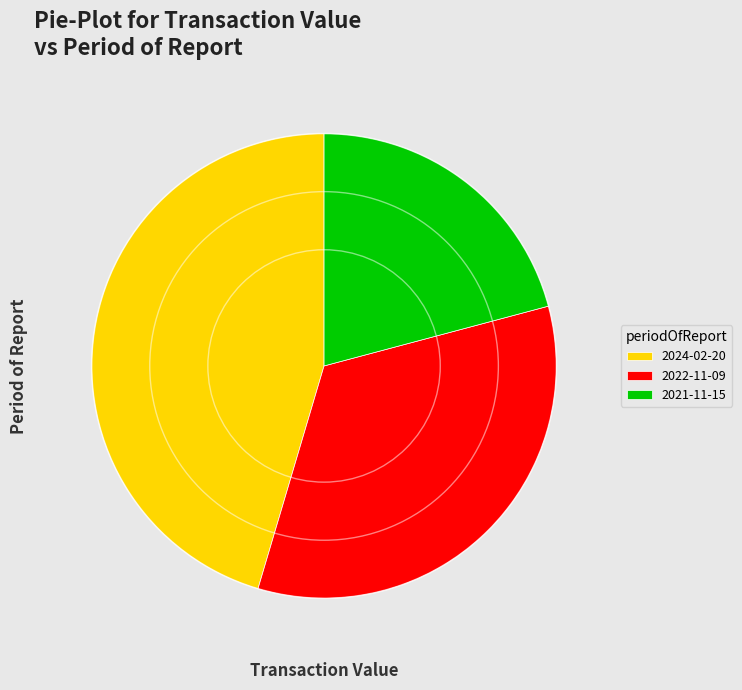

Between 2022-11-09 and 2024-02-20, which is larger?

2024-02-20